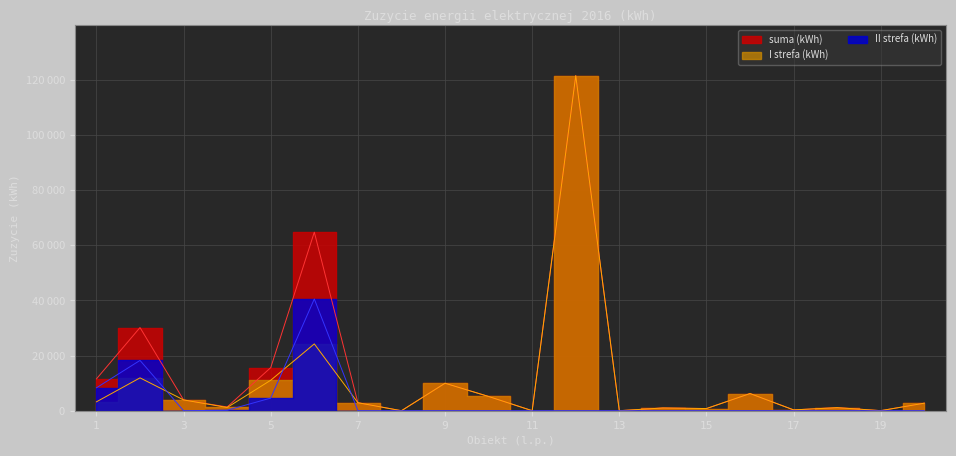

Which category has the lowest value in the I strefa (kWh) series?

8